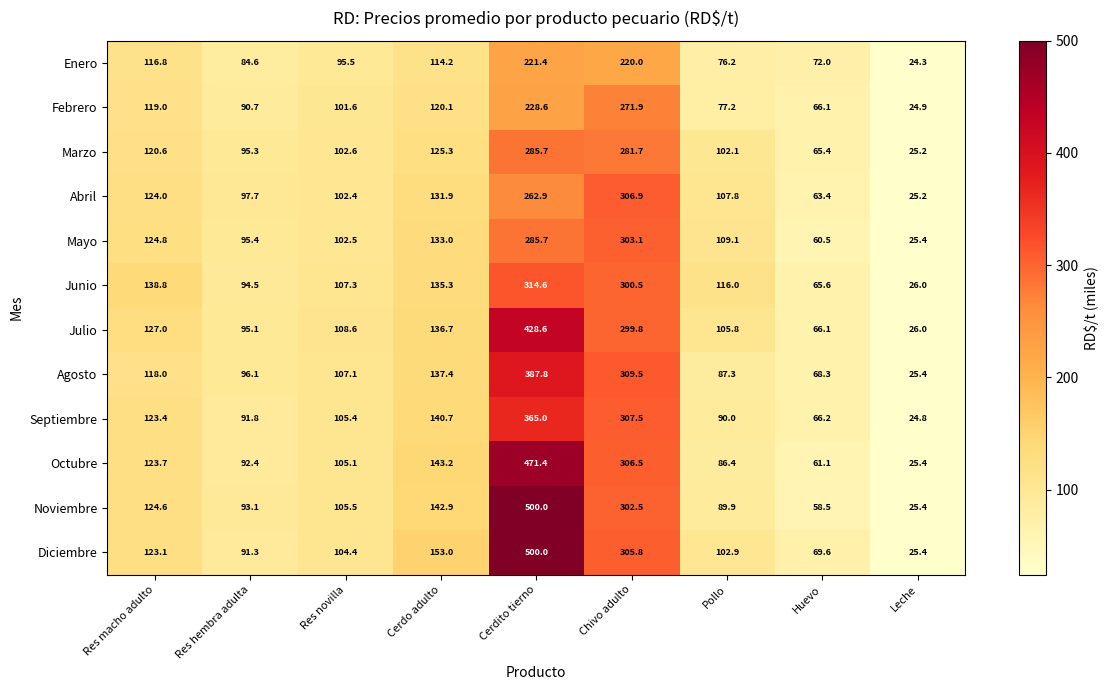

Between Res novilla and Cerdito tierno, which series saw the biggest shift?

Diciembre